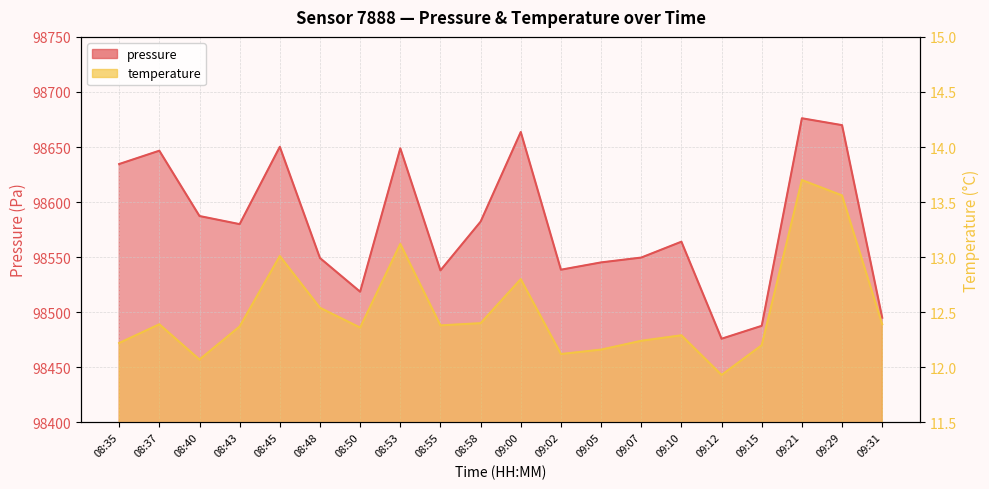

True or false: temperature and pressure cross at least once.

False